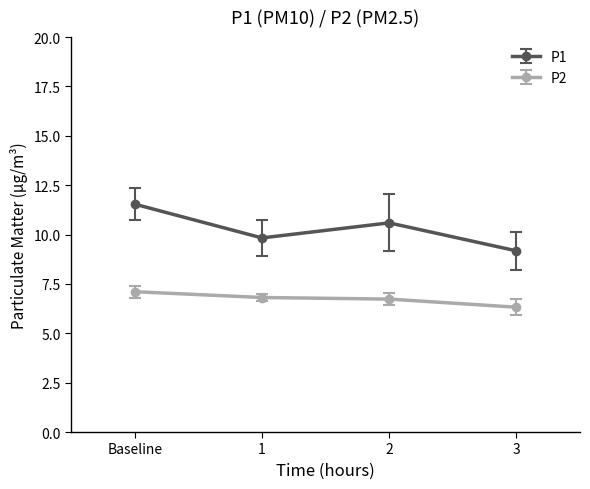

Read the P1 value at 2.

10.6